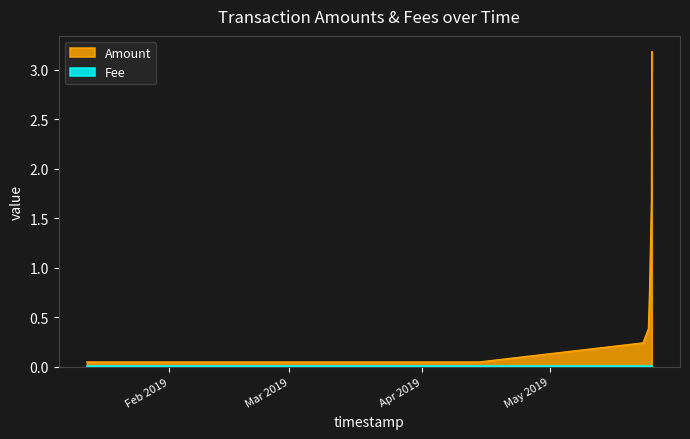

What is the label of the 7th point from the right?

2019-05-24 17:56:23